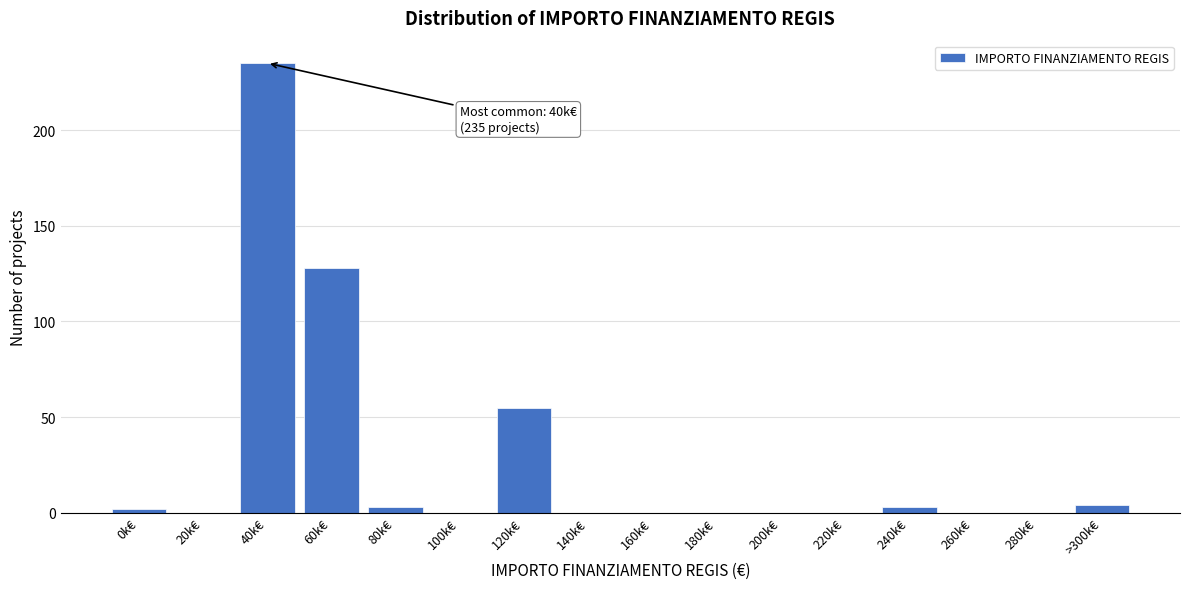

Reading right to left, extract all data points from this chart.

>300k€=4	280k€=0	260k€=0	240k€=3	220k€=0	200k€=0	180k€=0	160k€=0	140k€=0	120k€=55	100k€=0	80k€=3	60k€=128	40k€=235	20k€=0	0k€=2